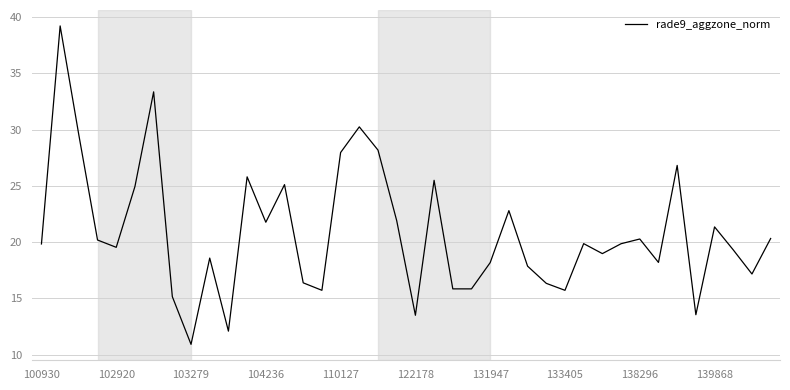

What is the sum of all values?

833.4